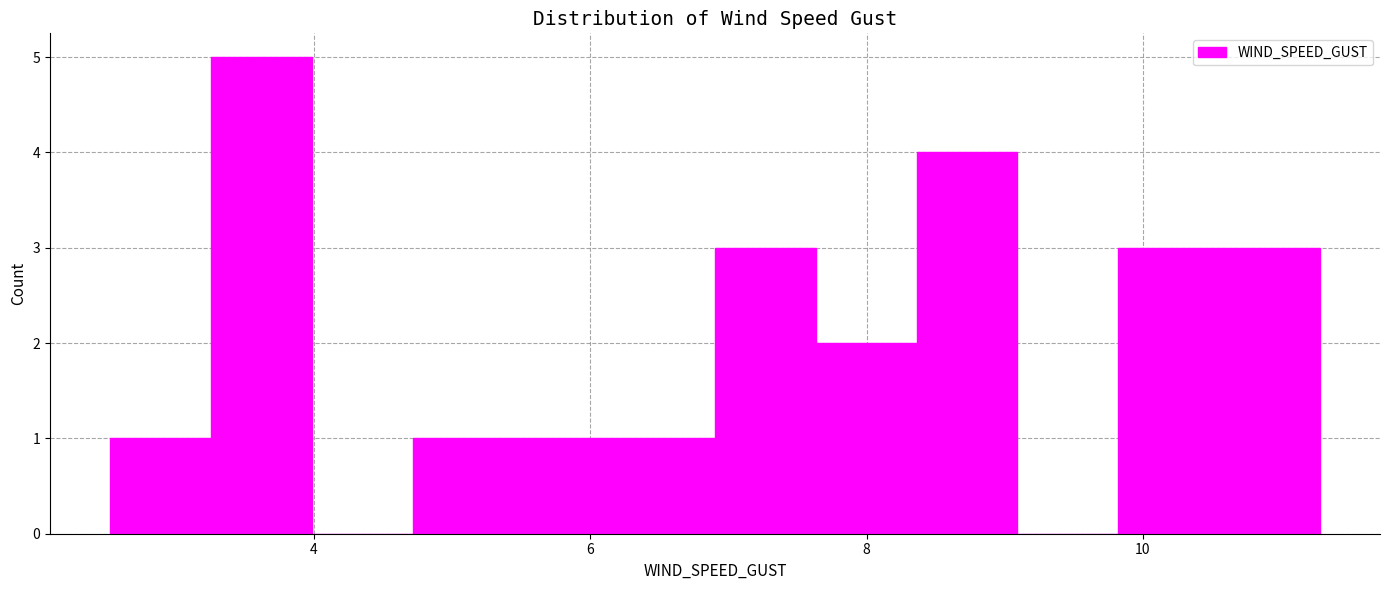

Read against the x-axis, roughly where is the centre of the tallest bar?

3.6